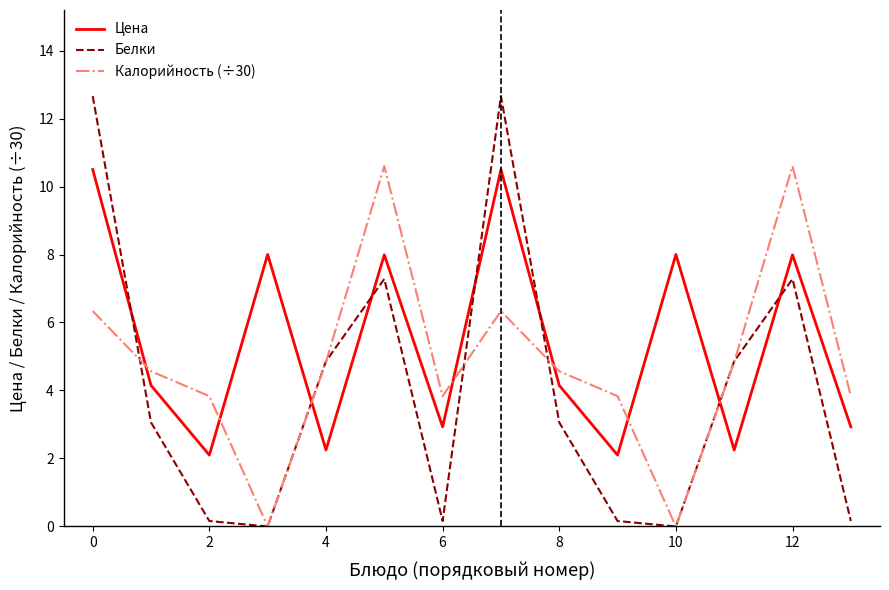

How many lines are shown in the chart?

3